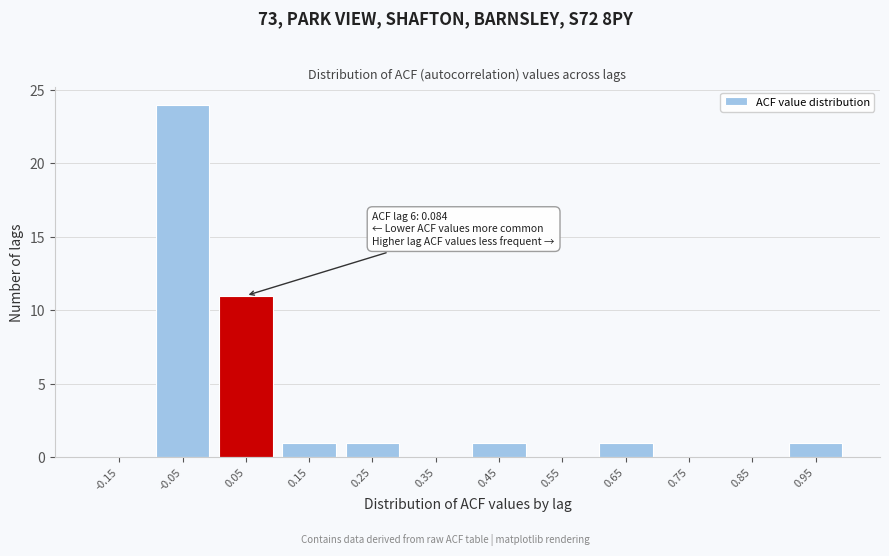

Reading right to left, list all the values displayed in this chart.

0.95=1	0.85=0	0.75=0	0.65=1	0.55=0	0.45=1	0.35=0	0.25=1	0.15=1	0.05=11	-0.05=24	-0.15=0